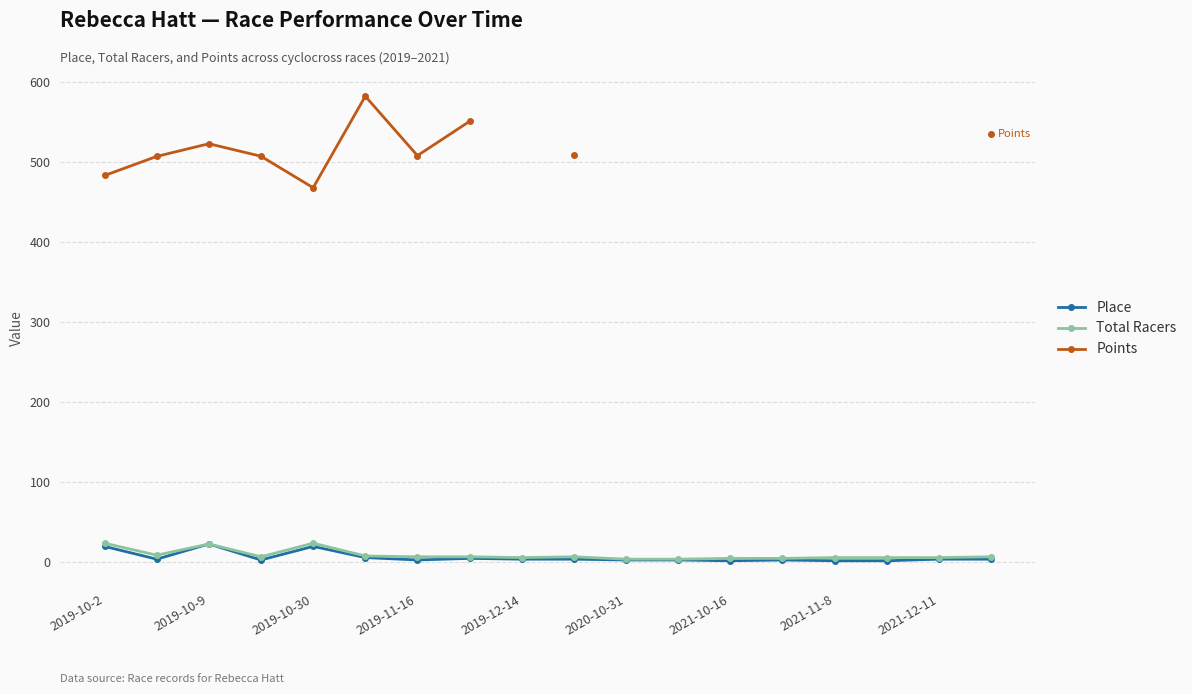

At which category does Place reach its first local peak?

2019-10-9